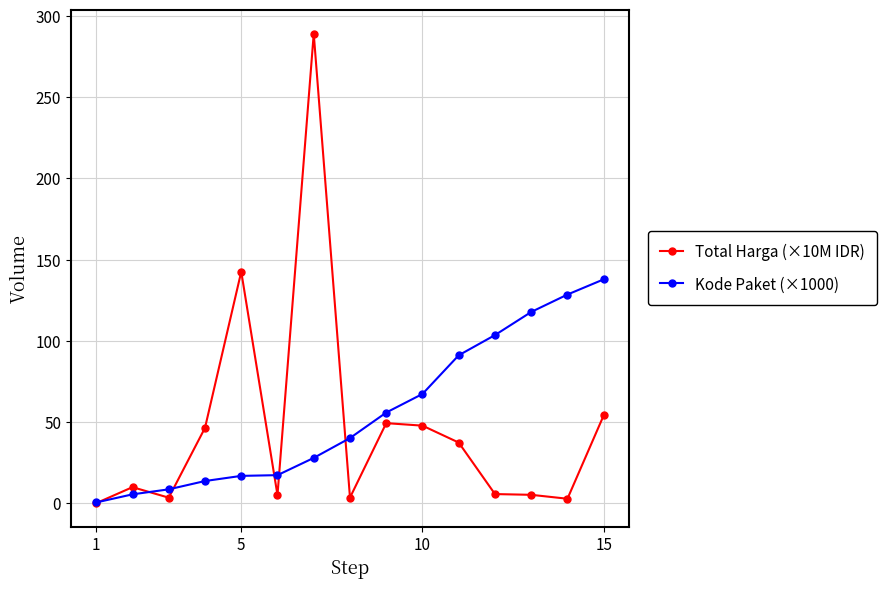

List the series in order of their peak value, highest first.

Total Harga (×10M IDR), Kode Paket (×1000)